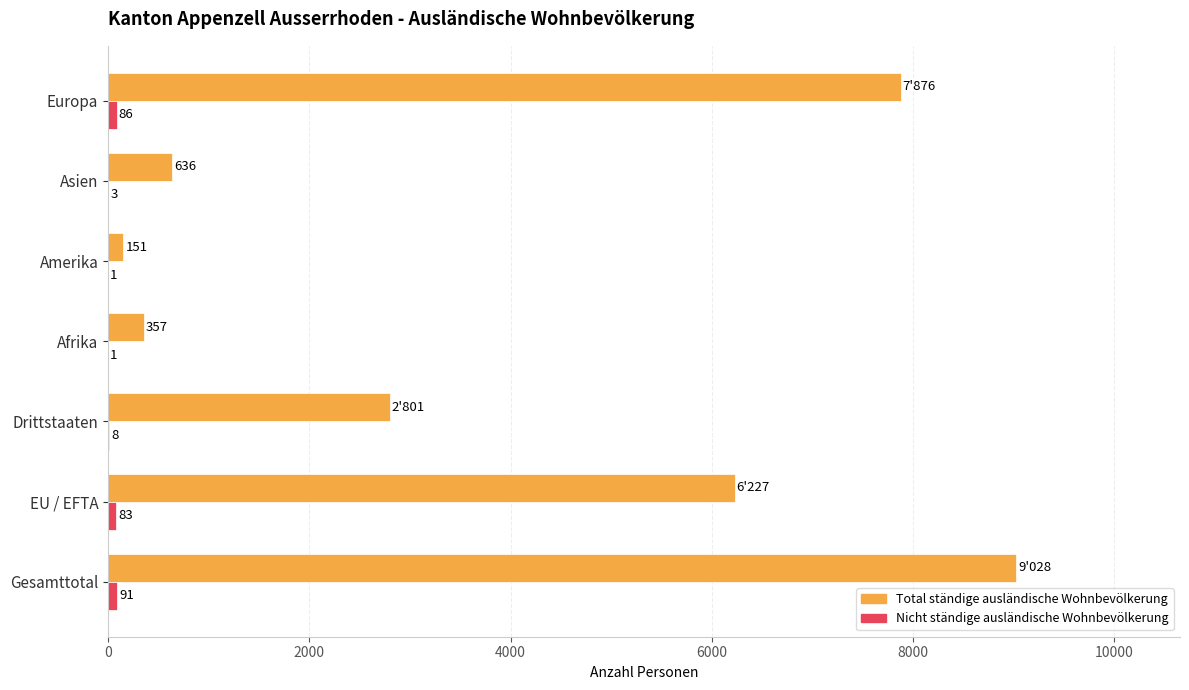

Which series has the largest total across all categories?

Total ständige ausländische Wohnbevölkerung